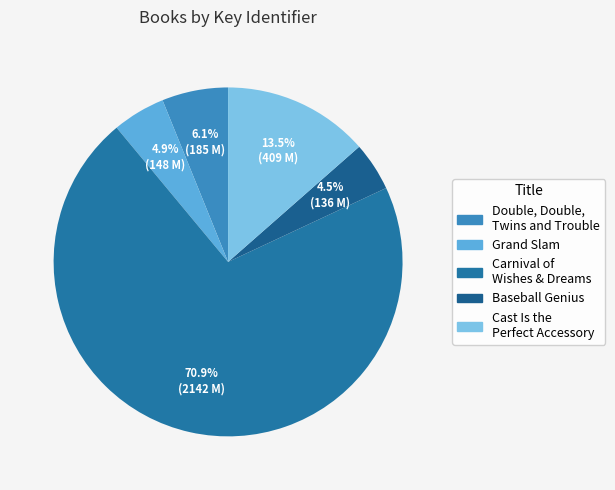

Rank the categories by value from highest to lowest.

Carnival of Wishes & Dreams, Cast Is the Perfect Accessory, Double, Double, Twins and Trouble, Grand Slam, Baseball Genius